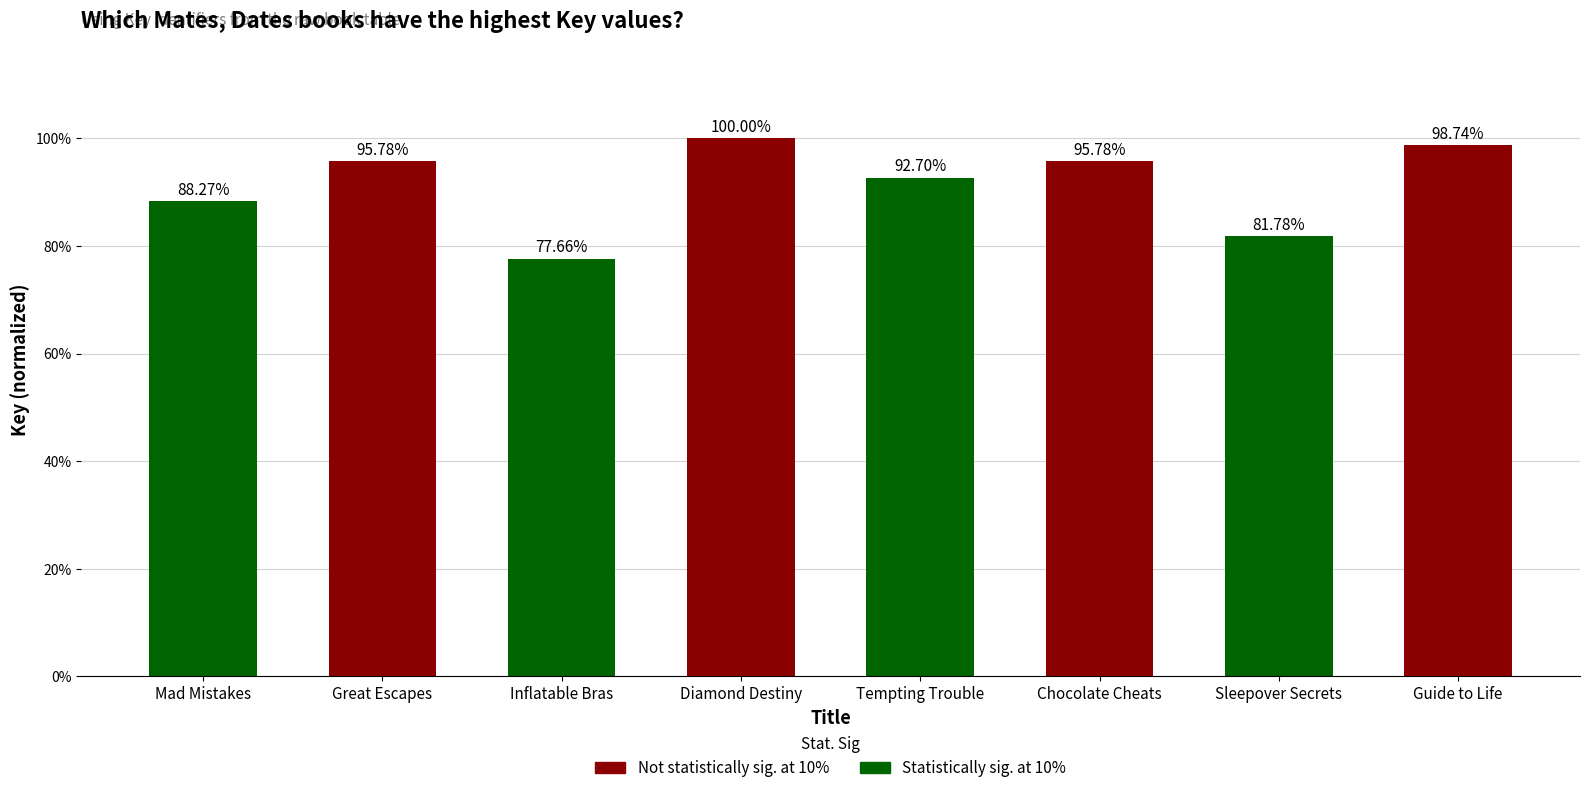

Are the bars horizontal?

No